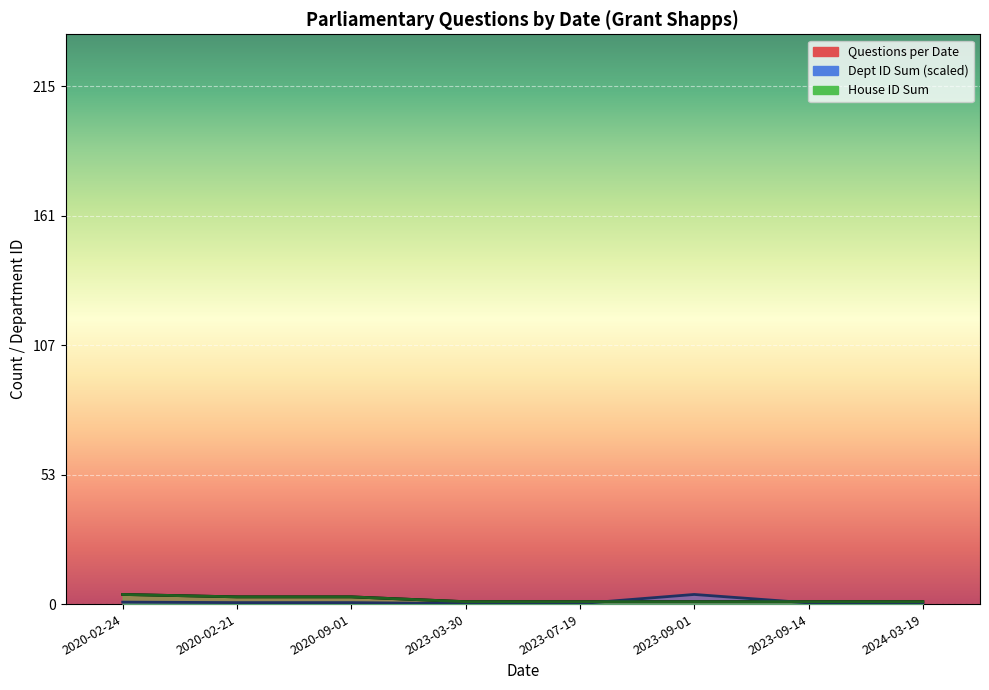

True or false: Questions per Date and House ID Sum cross at least once.

False